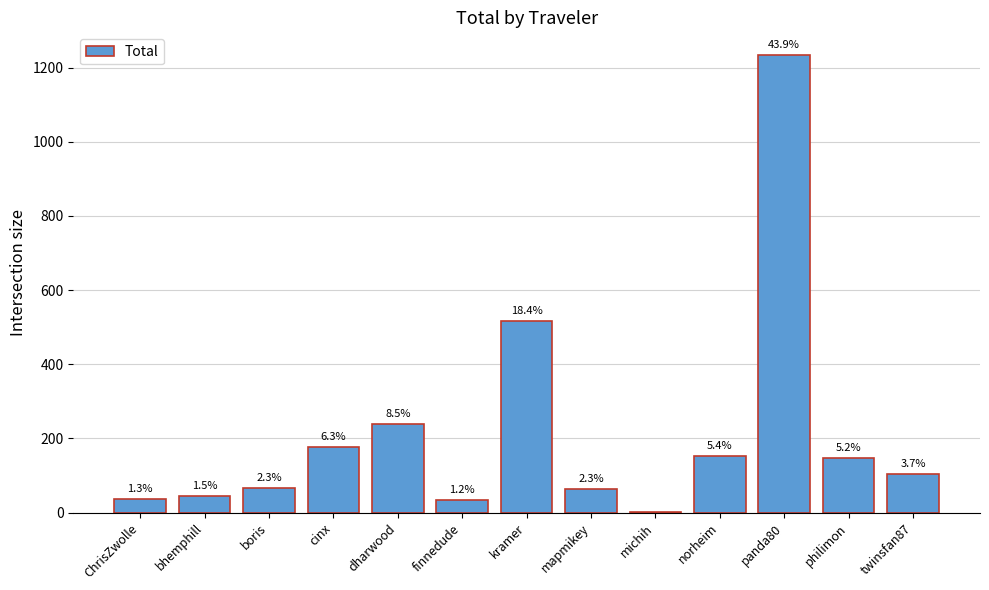

Which category has the highest value across all series?

panda80